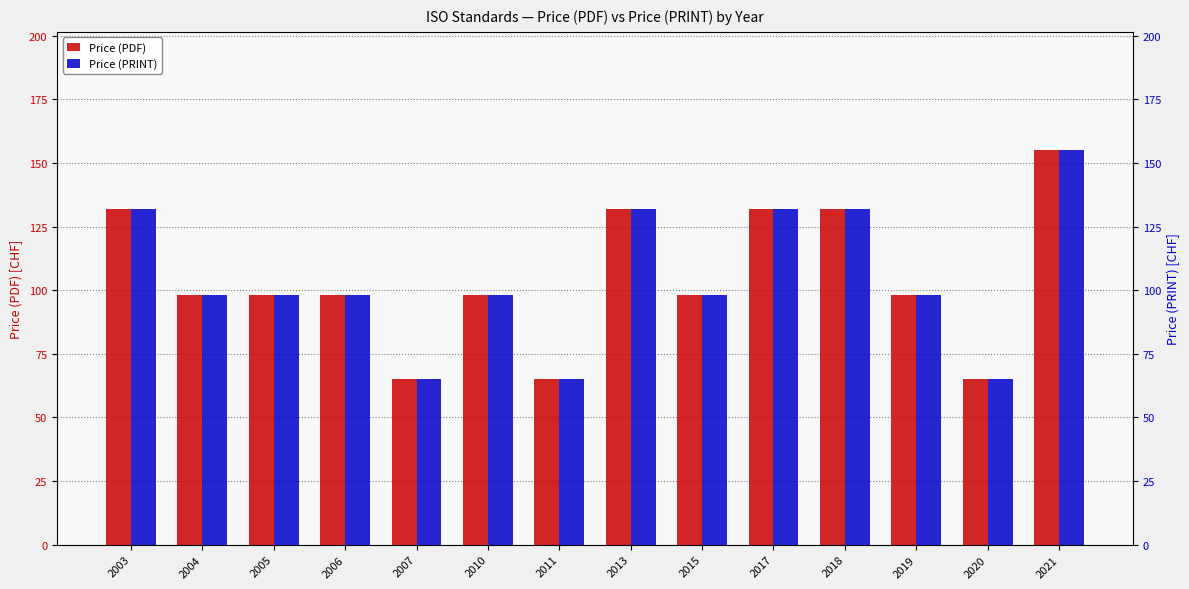

Reading left to right, what are all the values shown in this chart?

Price (PDF): 132	98	98	98	65	98	65	132	98	132	132	98	65	155
Price (PRINT): 132	98	98	98	65	98	65	132	98	132	132	98	65	155